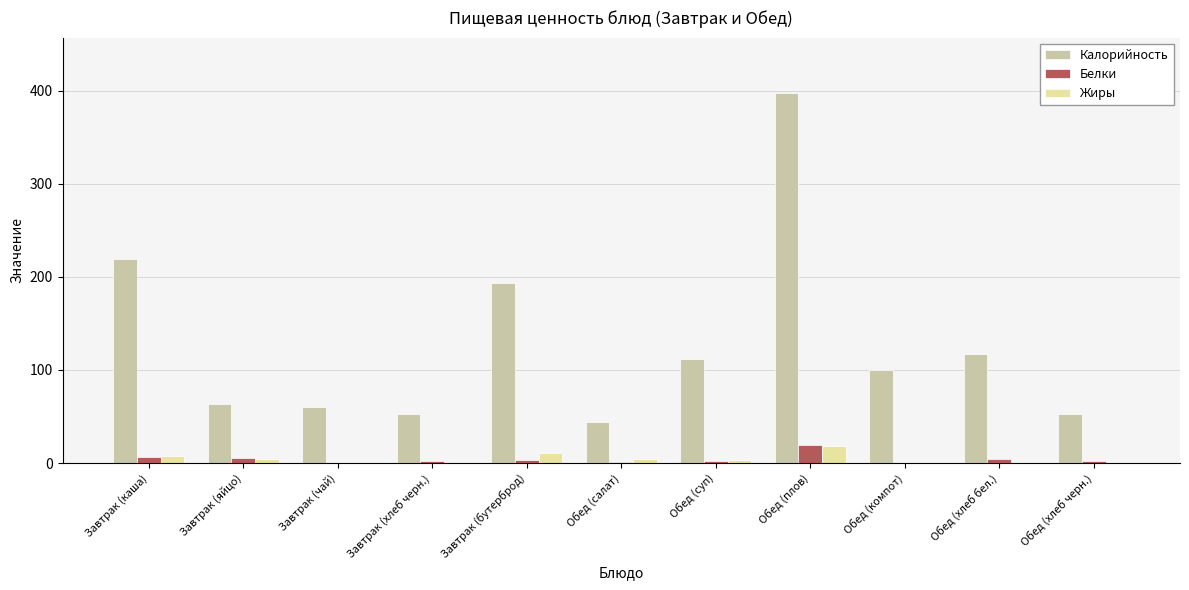

How many series are shown in this chart?

3